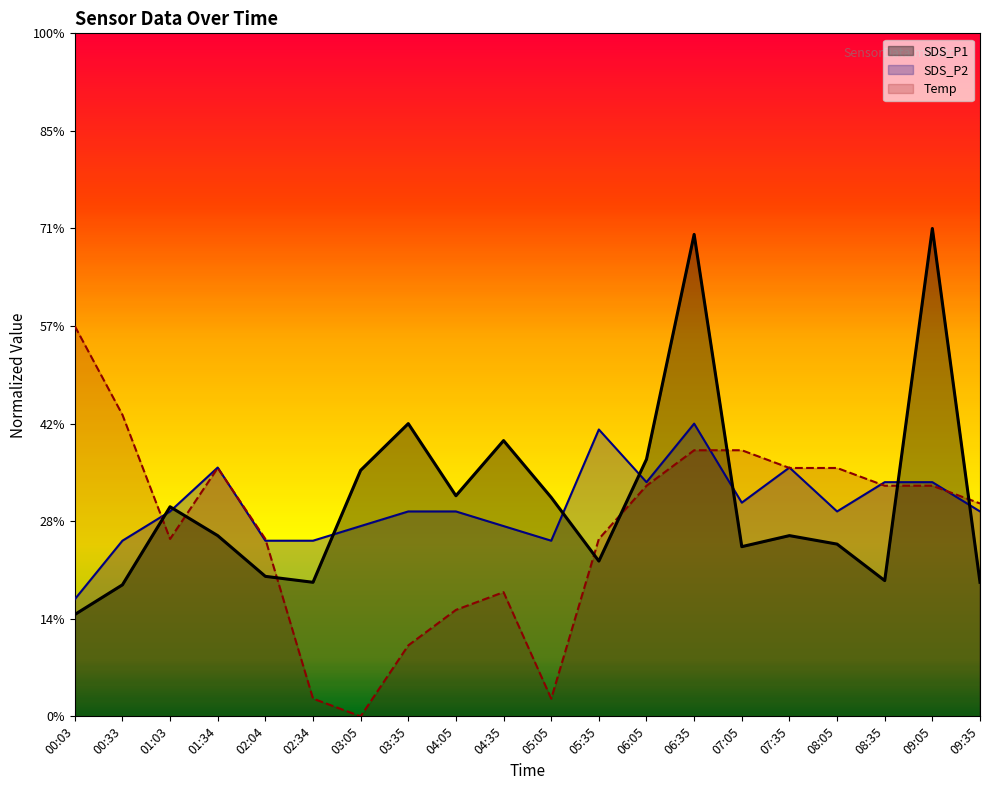

True or false: SDS_P1 has a value of 5.8 at 07:05.

False